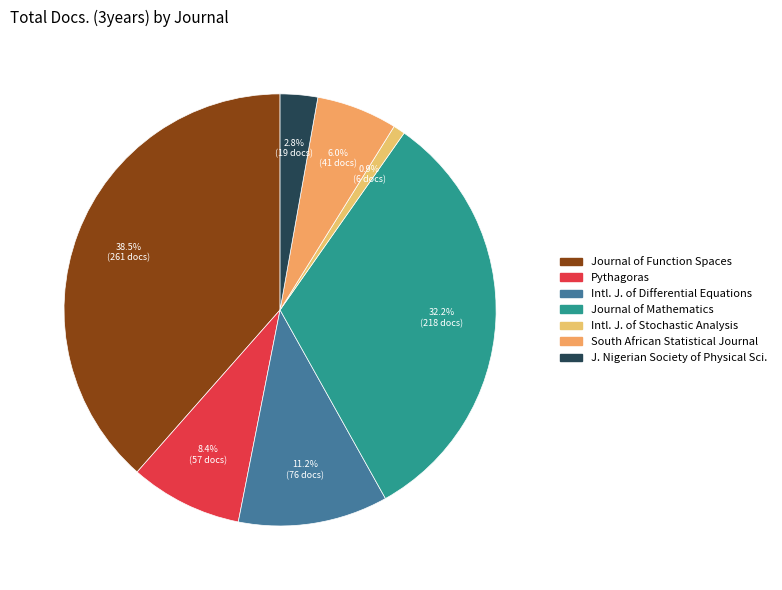

How many segments does this pie chart have?

7